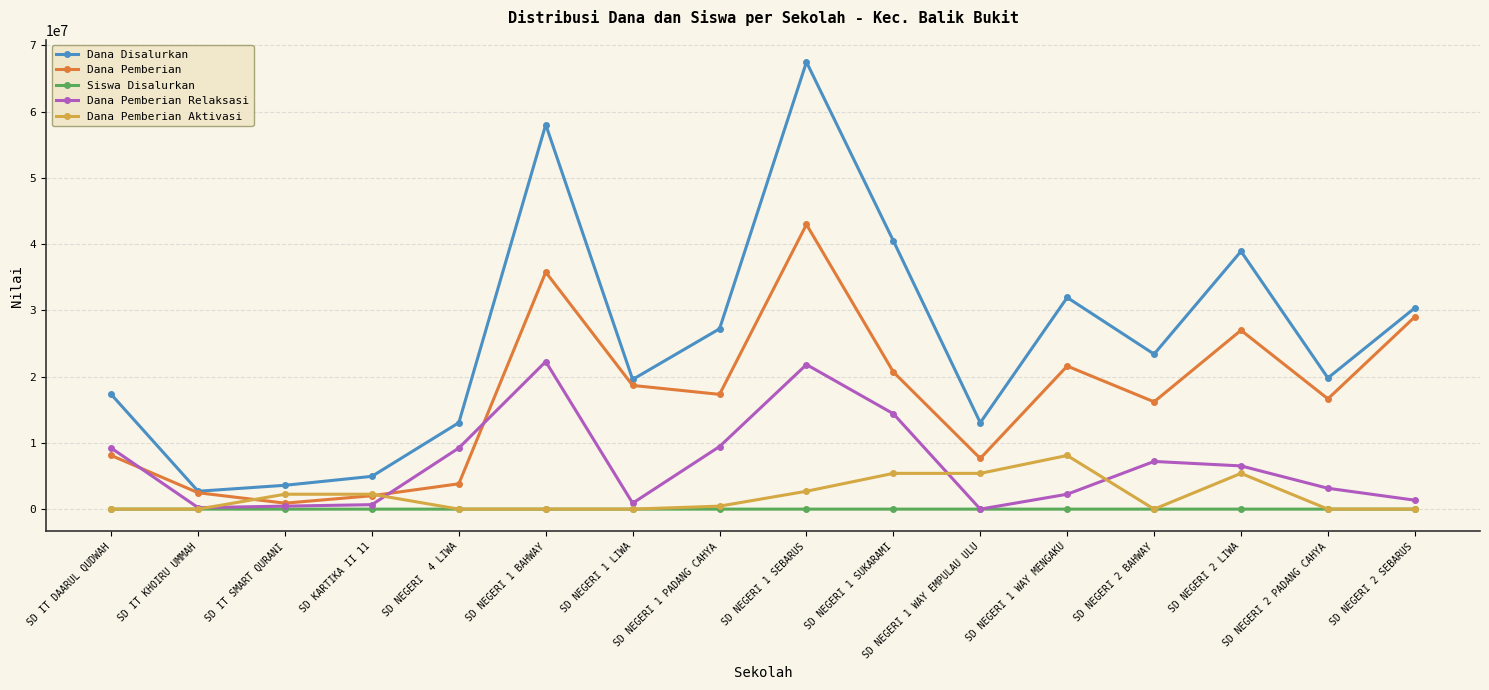

What is the value of the Dana Pemberian point at the 7th from the left?

18675000